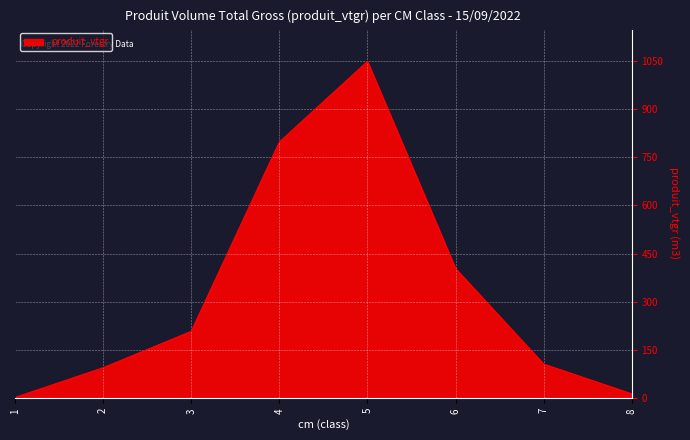

Reading left to right, what are all the values shown in this chart?

2.7	95.0	208.3	797.2	1047.7	403.6	106.4	13.8